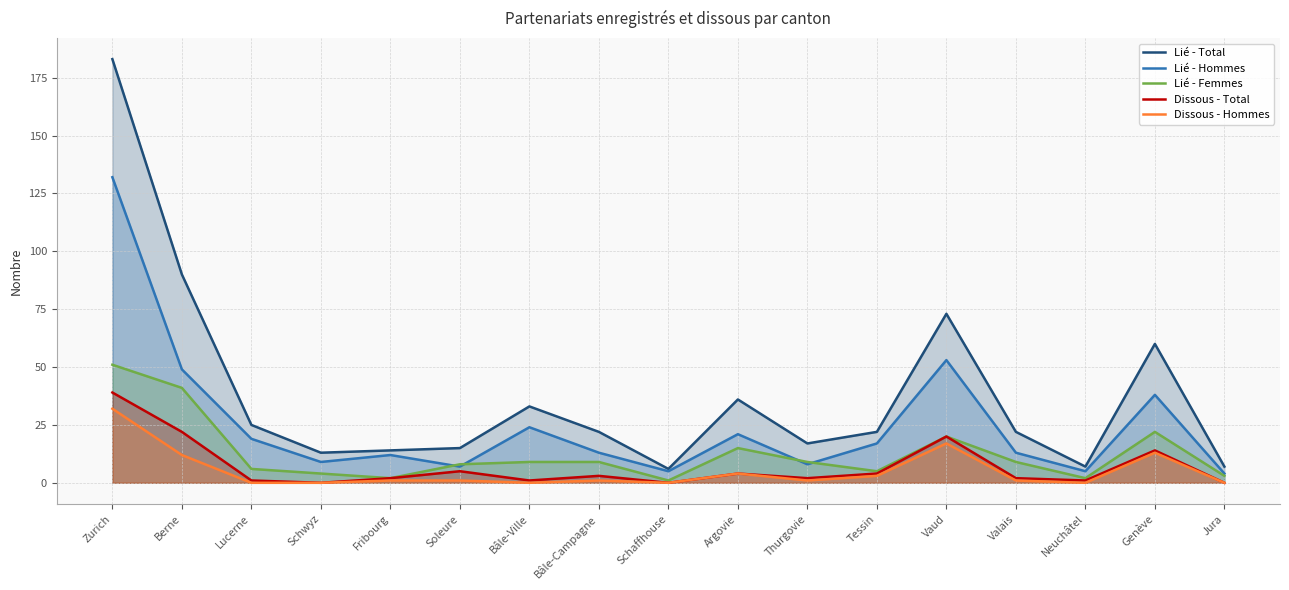

What is the label of the 13th point from the right?

Fribourg